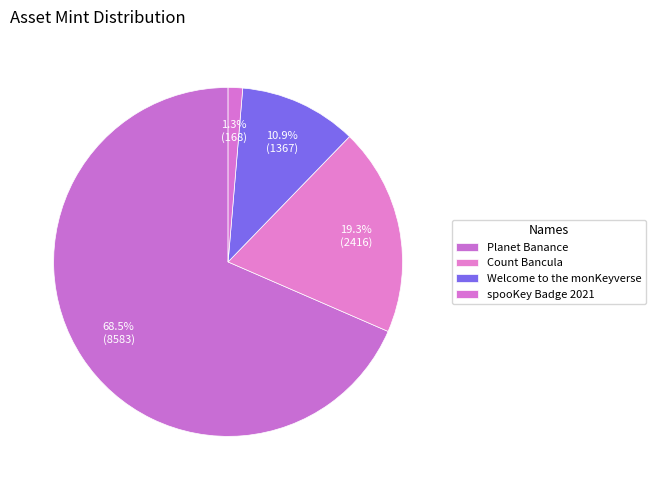

To the nearest percent, what is the difference between the largest and smallest slice percentages?

67%